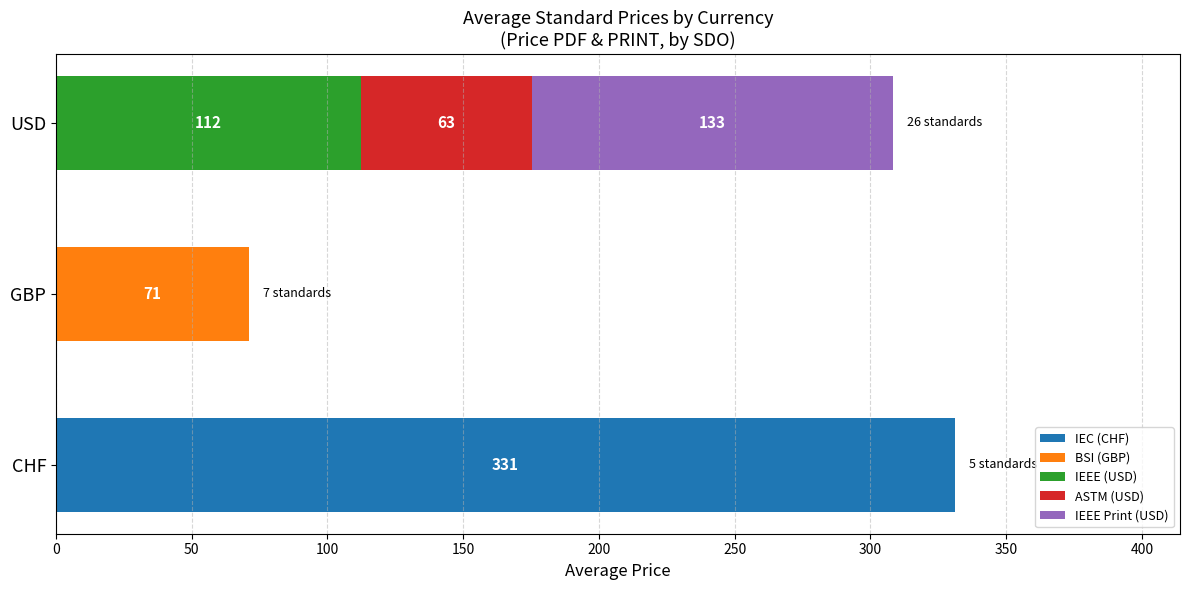

What is the value of the IEC (CHF) bar at the 1st from the left?

331.2